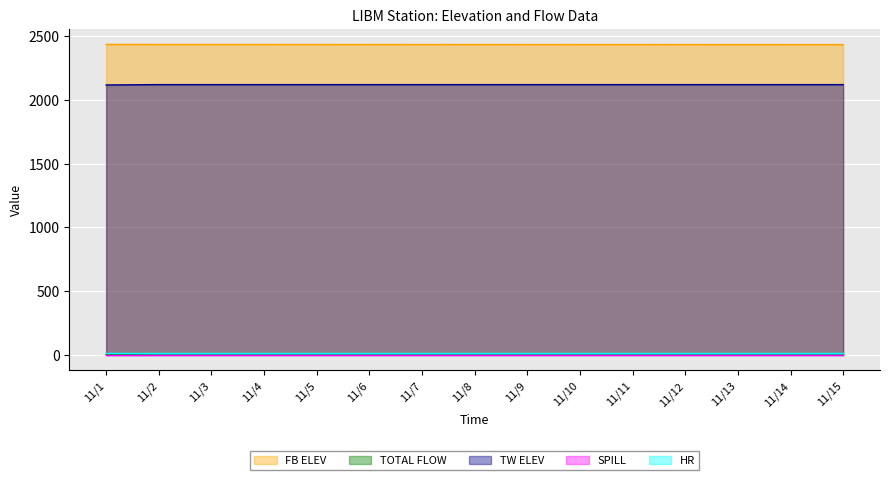

Is the value of TOTAL FLOW at 11/4 greater than the value of FB ELEV at 11/9?

No